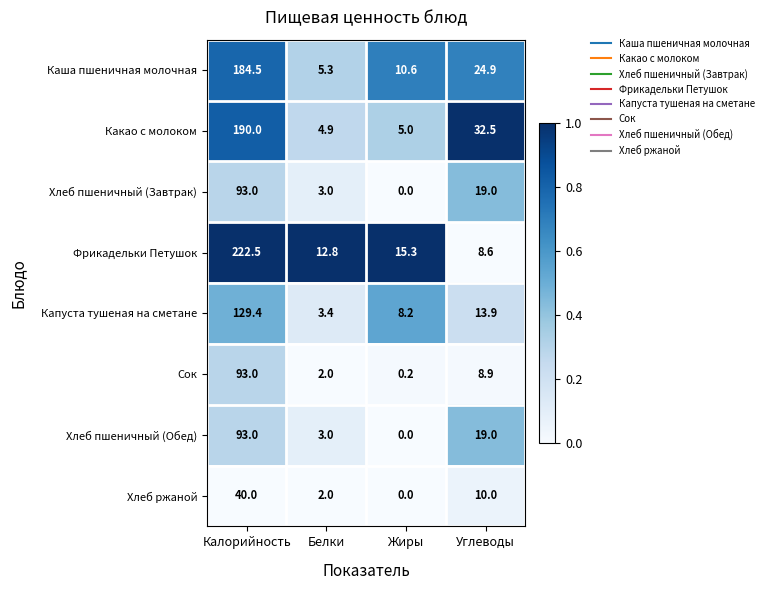

The Фрикадельки Петушок series shows 8.6 at Углеводы. True or false?

True